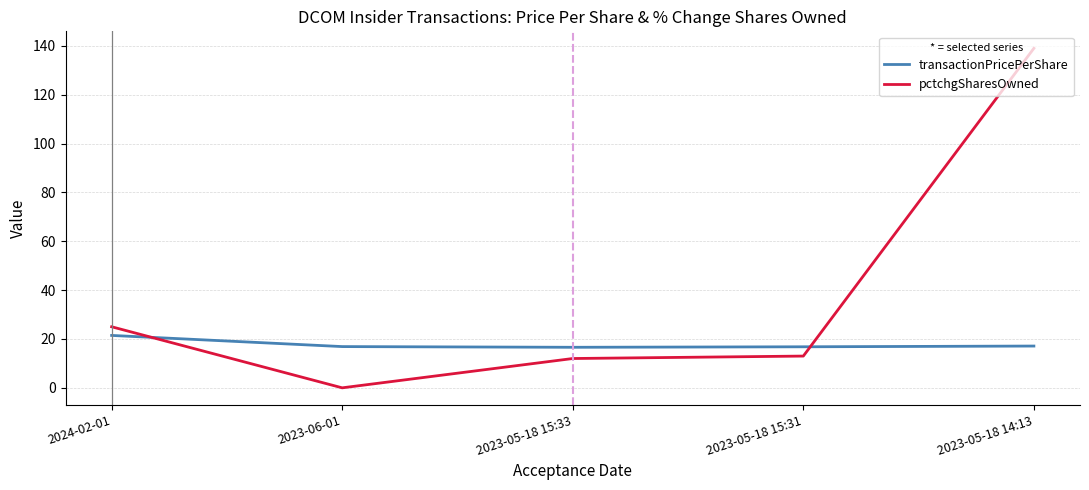

What is the highest value of the pctchgSharesOwned series?

139.0